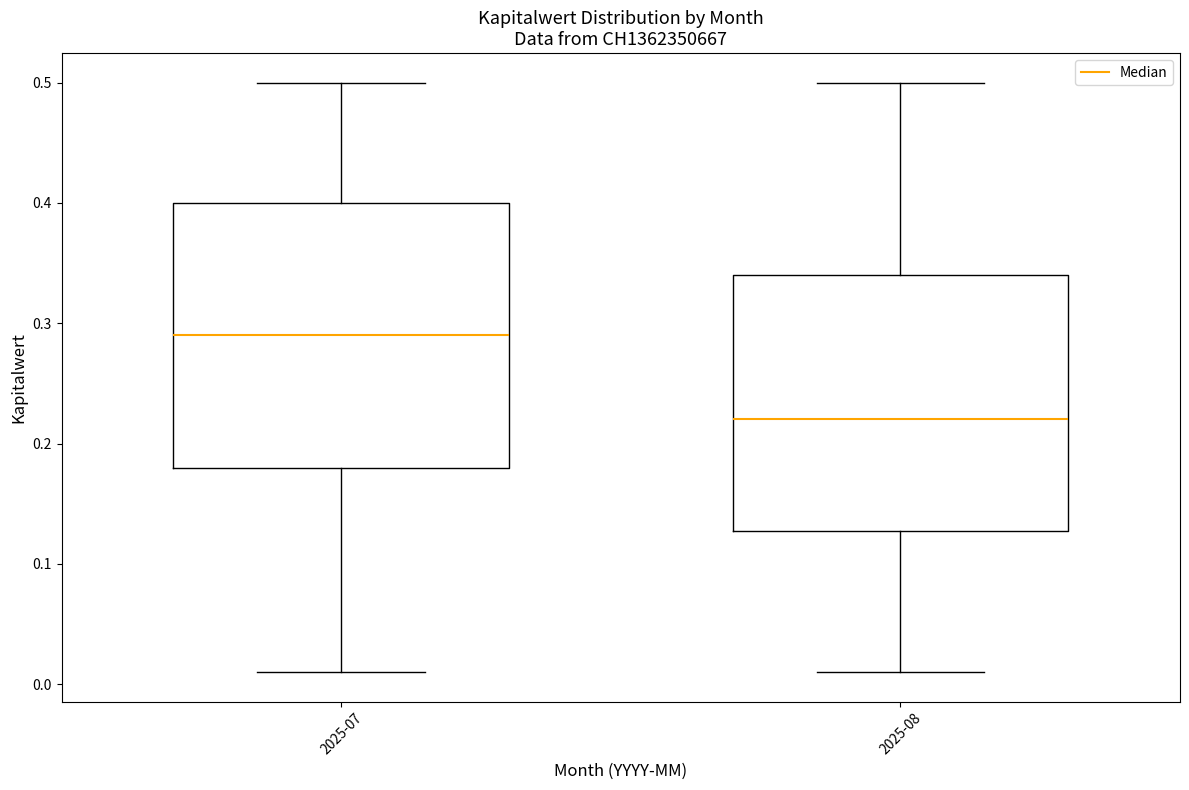

Where does the lower whisker of the box for 2025-08 end on the y-axis? The values are not printed on the chart, so give them approximately, as read against the axis.

0.01